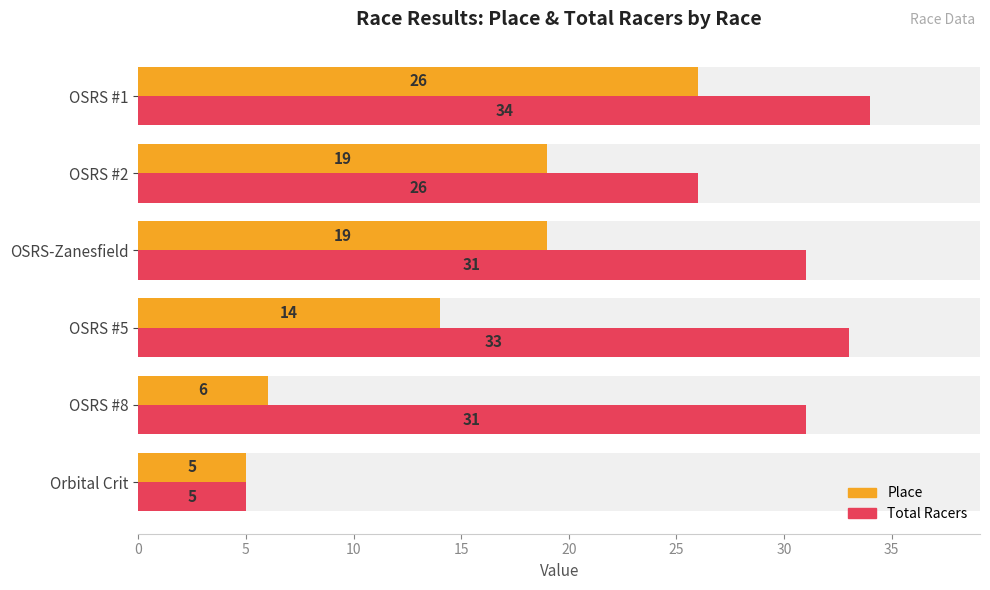

Which series changed the most between OSRS #8 and OSRS #5?

Place